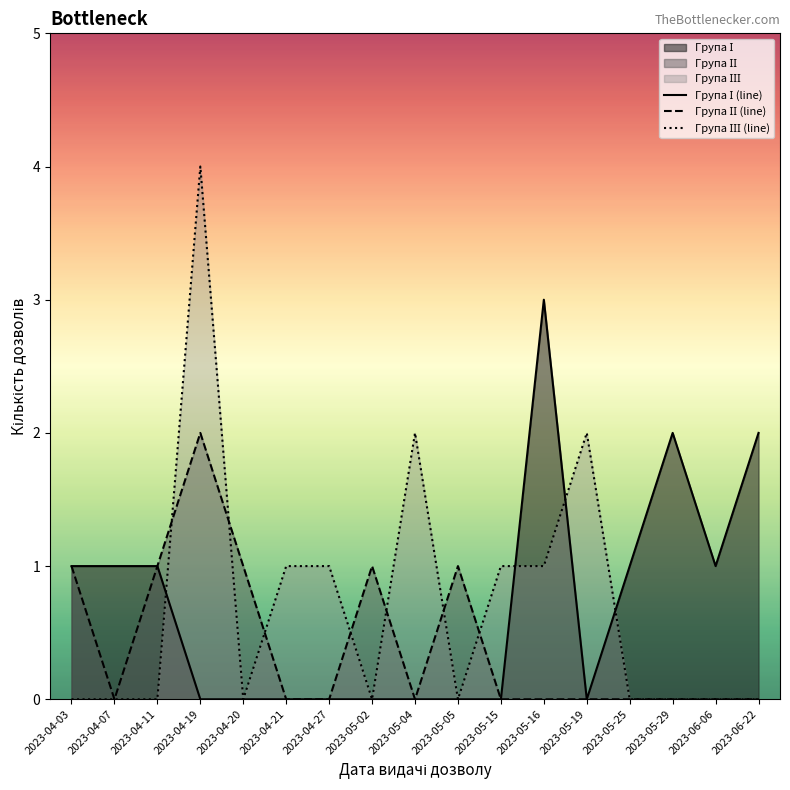

What is the difference between the second highest and minimum values in the Група ІІІ (line) series?

2